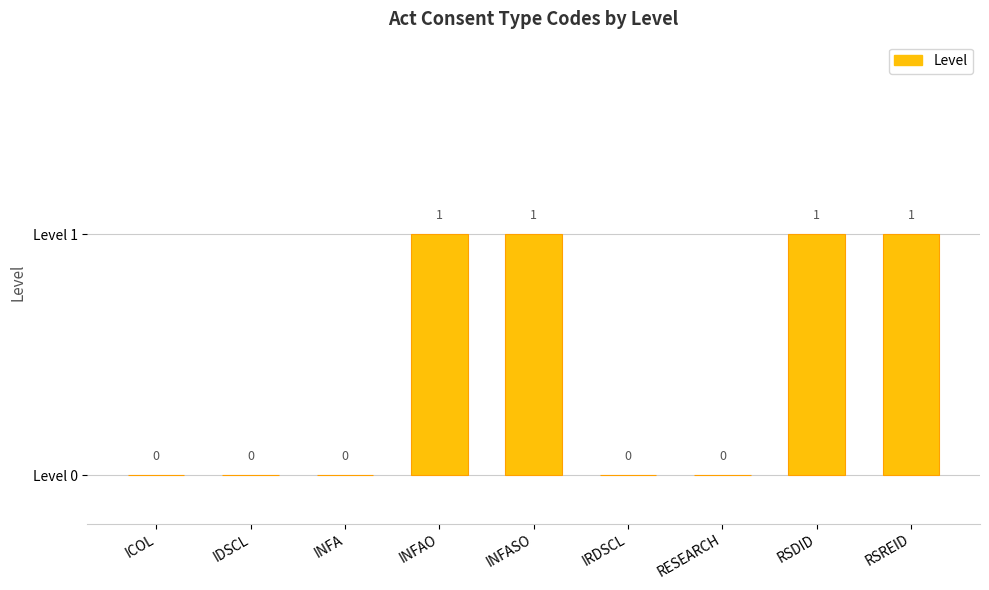

What is the sum of all values?

4